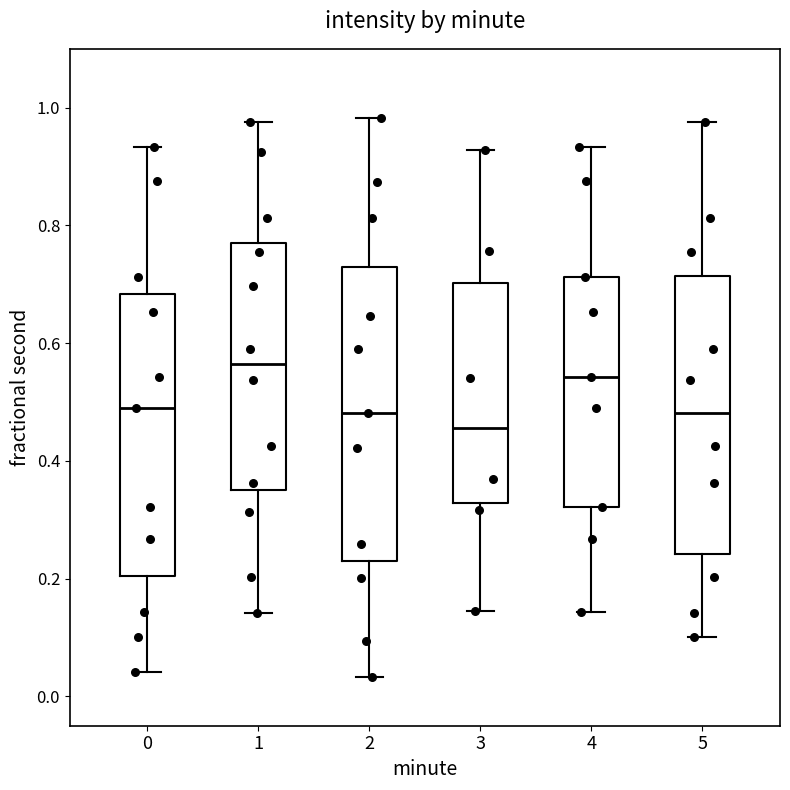

Reading left to right, read every box against the y-axis: the position of its median line, the range the box covers, and the ends of its whiskers. The values are not printed on the chart, so give them approximately, as read against the axis.

0: median 0.50, box 0.20 to 0.68, whiskers 0.04 to 0.94
1: median 0.56, box 0.34 to 0.76, whiskers 0.14 to 0.98
2: median 0.48, box 0.22 to 0.72, whiskers 0.04 to 0.98
3: median 0.46, box 0.32 to 0.70, whiskers 0.14 to 0.92
4: median 0.54, box 0.32 to 0.72, whiskers 0.14 to 0.94
5: median 0.48, box 0.24 to 0.72, whiskers 0.10 to 0.98